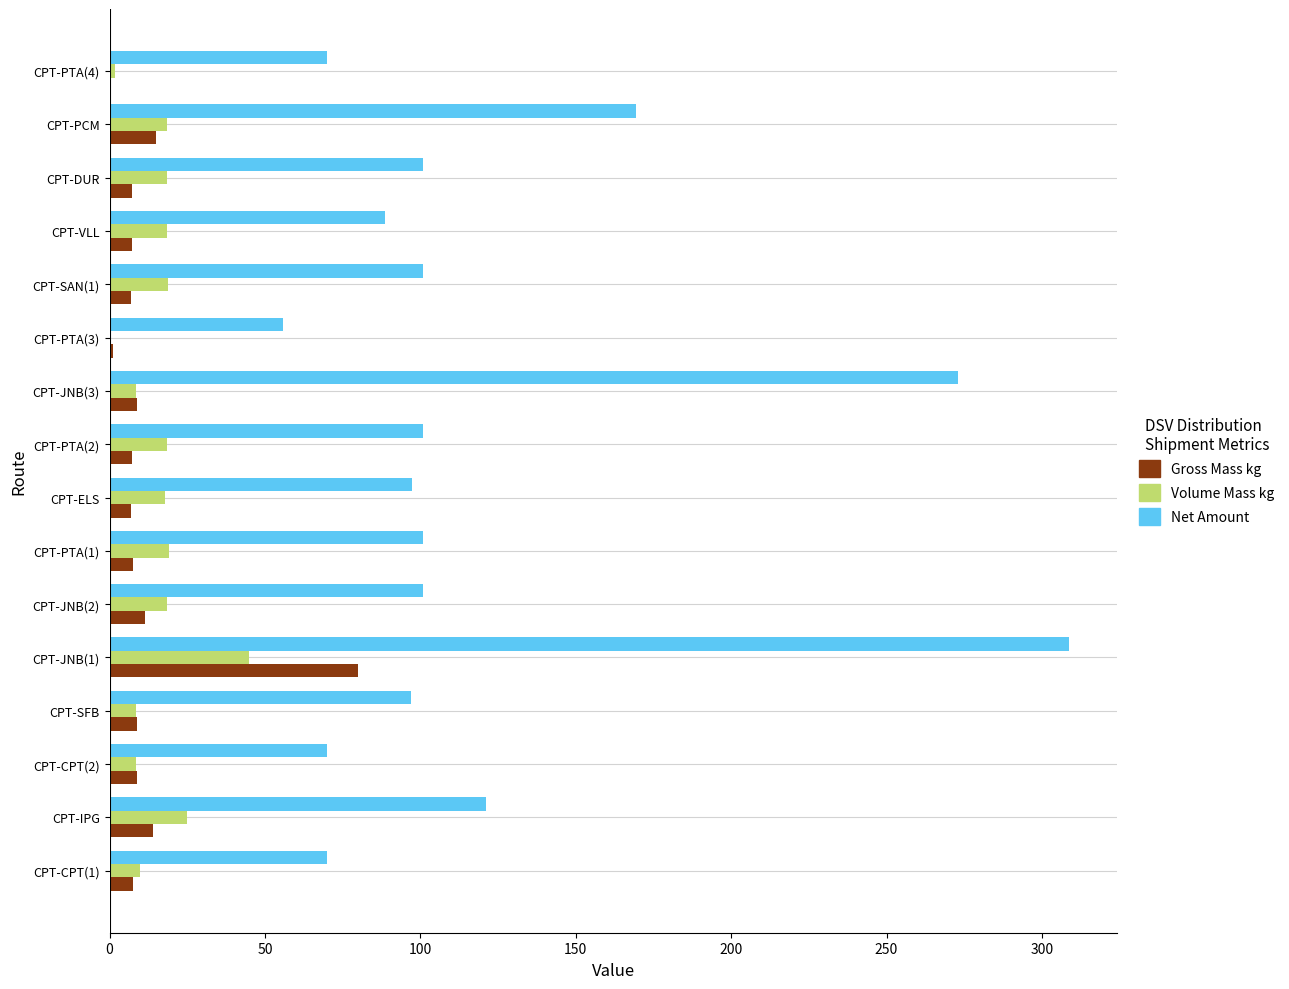

What is the sum of the Gross Mass kg values at CPT-DUR and CPT-CPT(2)?

16.3